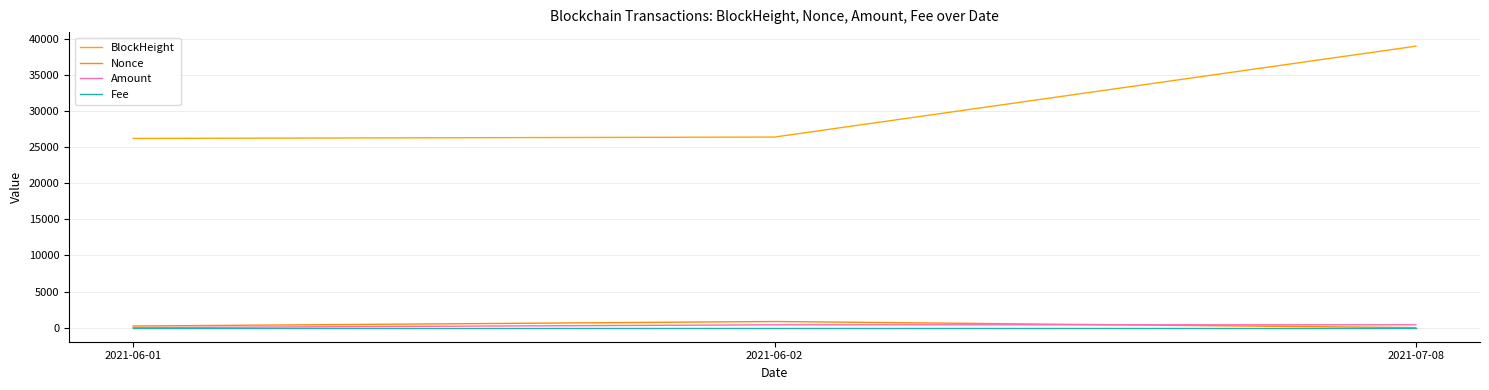

What is the difference between the BlockHeight values at 2021-07-08 and 2021-06-02?

12593.0